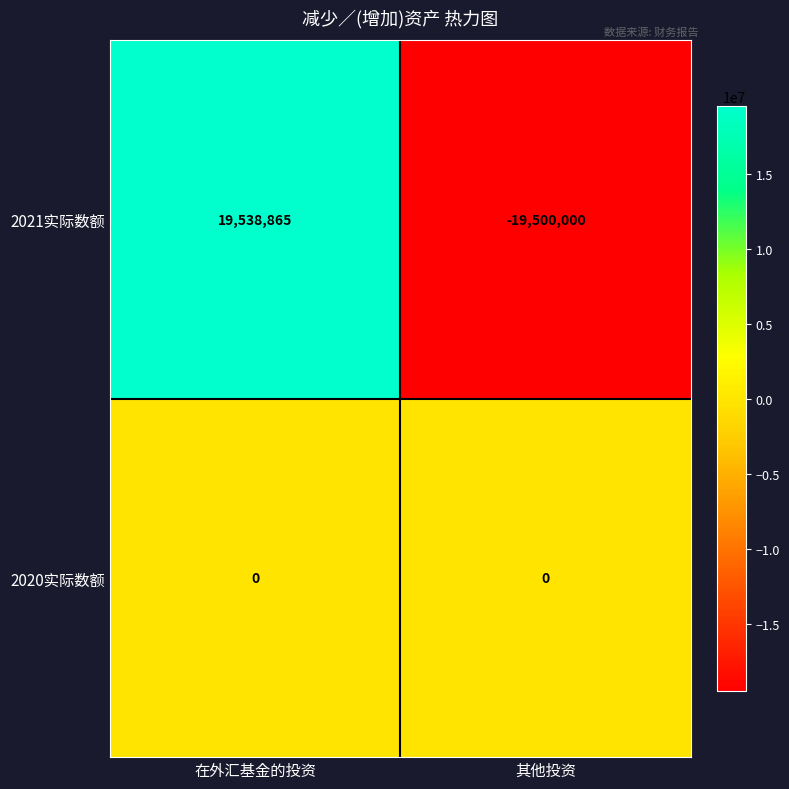

What is the sum of all 2021实际数额 values?

38865